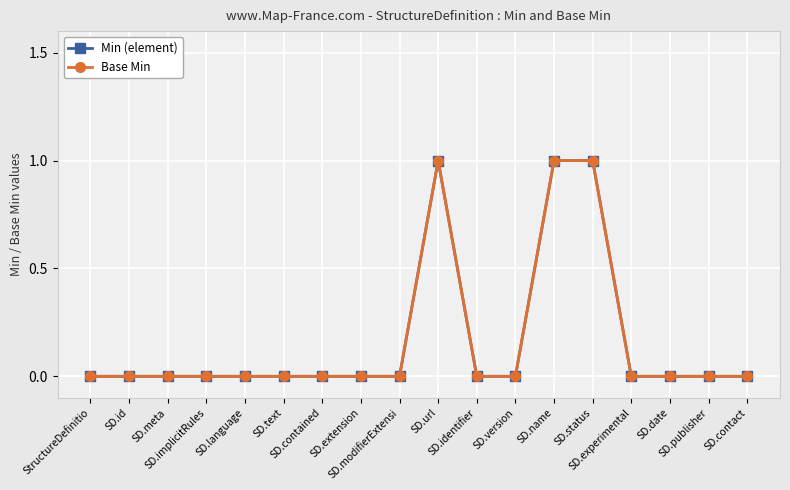

What is the maximum value shown in the chart?

1